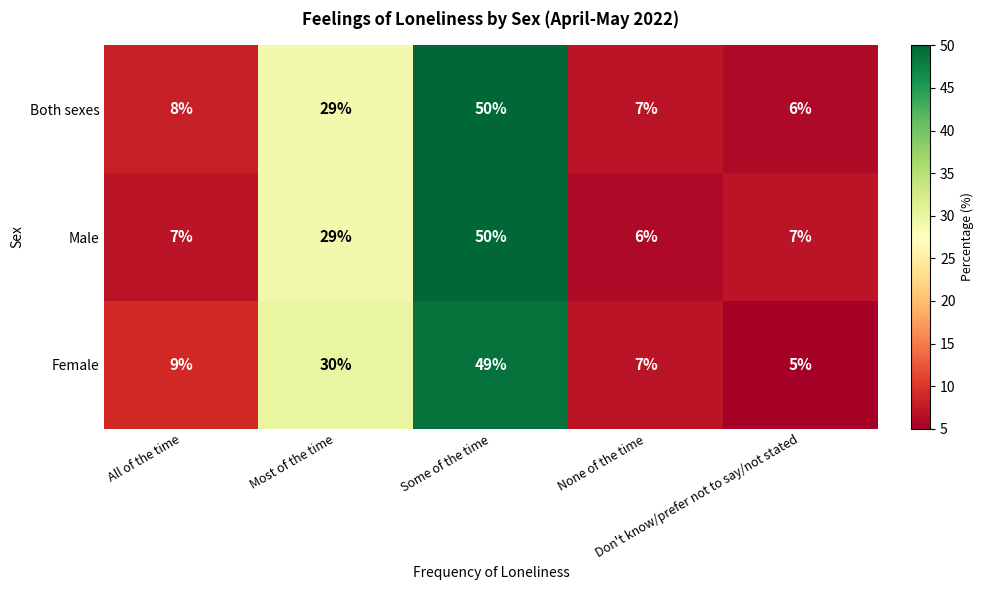

What is the highest value of the Female series?

49